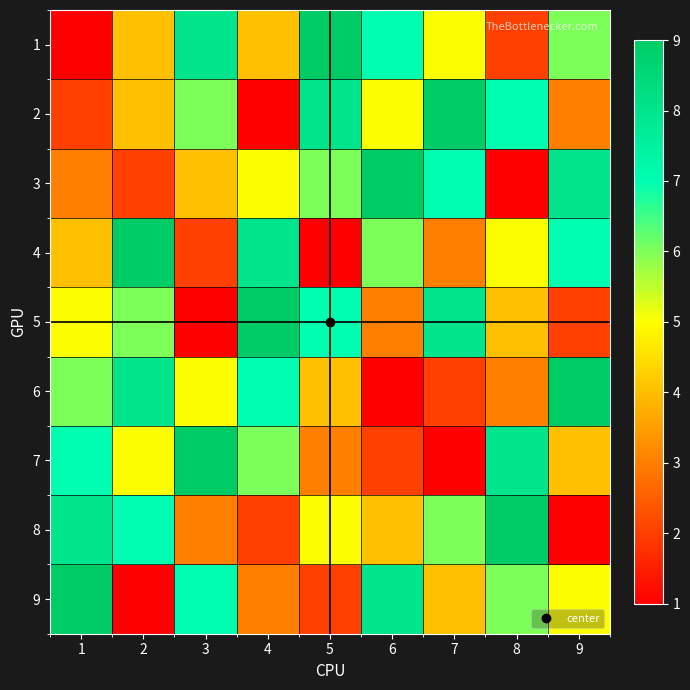

Which series has the widest spread of values?

1